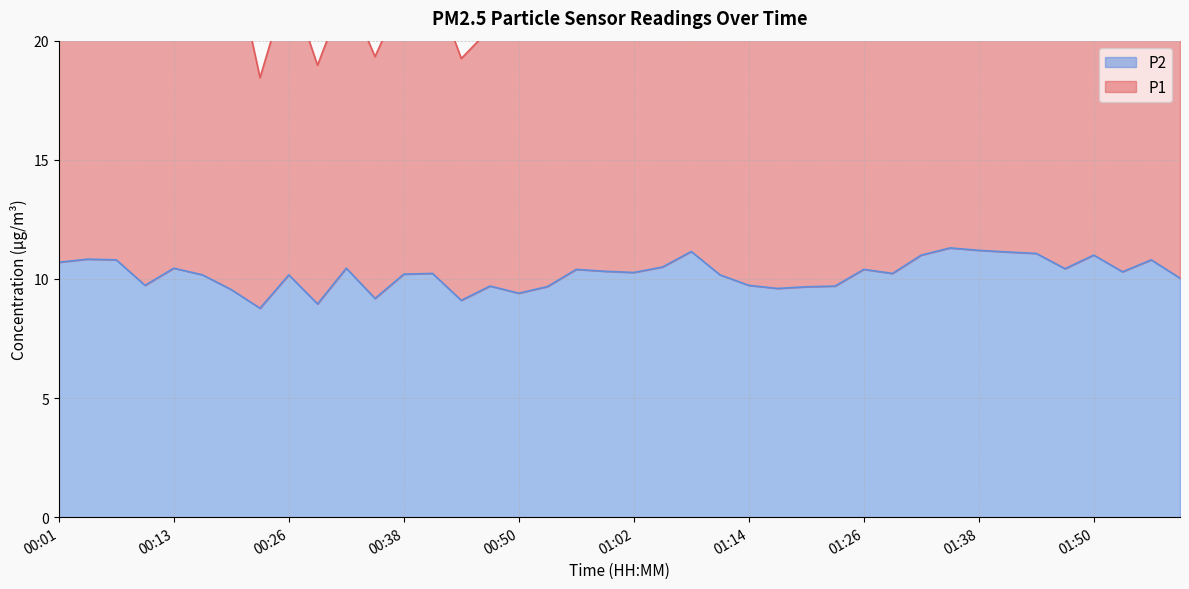

What is the ratio of the value at 00:29 to the value at 00:04?

0.8